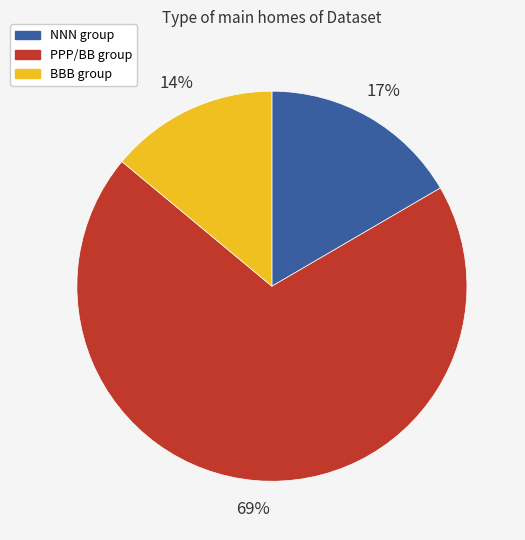

Is there any slice that represents more than half of the pie?

Yes